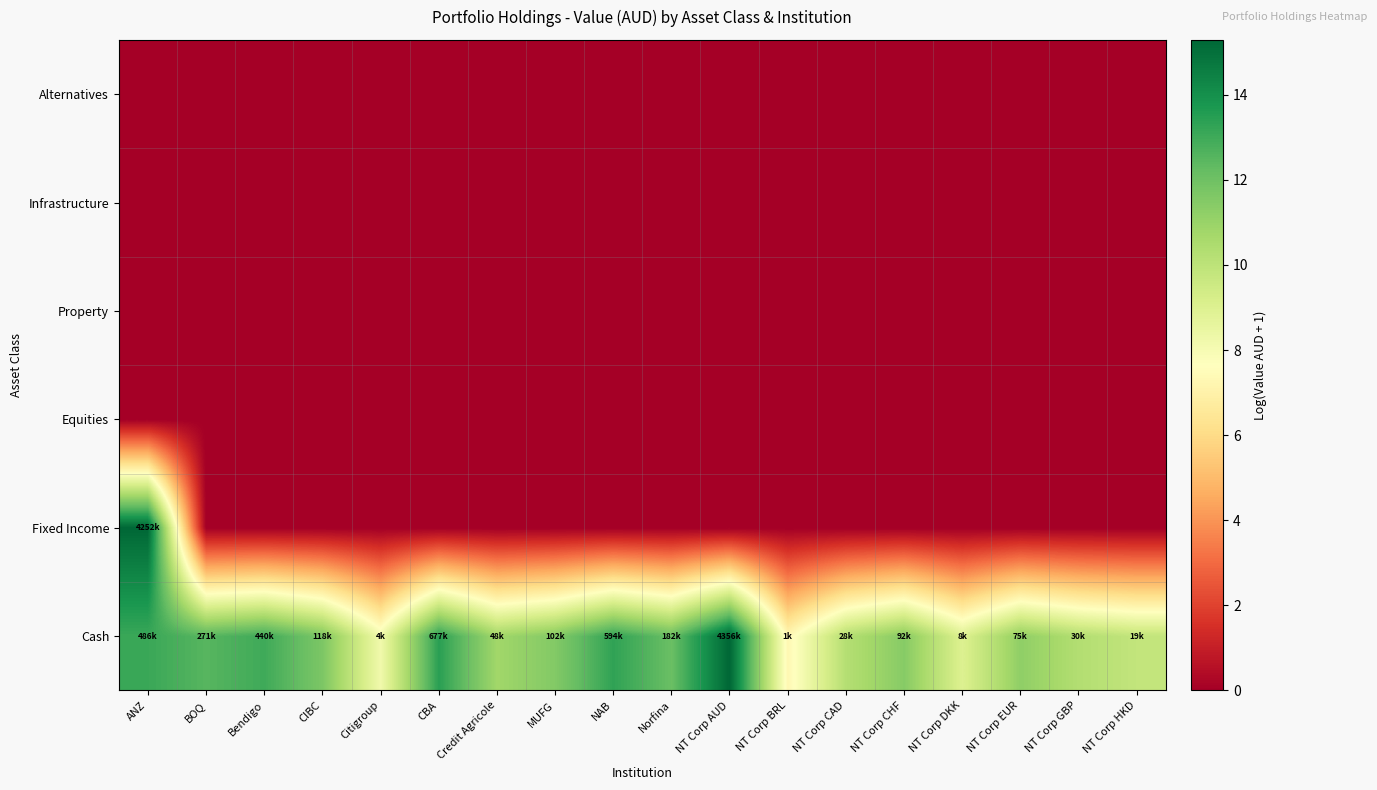

Reading left to right, transcribe all the data shown in this chart.

Cash: ANZ=13.1	BOQ=12.5	Bendigo=13.0	CIBC=11.7	Citigroup=8.2	CBA=13.4	Credit Agricole=10.8	MUFG=11.5	NAB=13.3	Norfina=12.1	NT Corp AUD=15.3	NT Corp BRL=7.3	NT Corp CAD=10.2	NT Corp CHF=11.4	NT Corp DKK=9.0	NT Corp EUR=11.2	NT Corp GBP=10.3	NT Corp HKD=9.8
Fixed Income: ANZ=15.3	BOQ=0.0	Bendigo=0.0	CIBC=0.0	Citigroup=0.0	CBA=0.0	Credit Agricole=0.0	MUFG=0.0	NAB=0.0	Norfina=0.0	NT Corp AUD=0.0	NT Corp BRL=0.0	NT Corp CAD=0.0	NT Corp CHF=0.0	NT Corp DKK=0.0	NT Corp EUR=0.0	NT Corp GBP=0.0	NT Corp HKD=0.0
Equities: ANZ=0.0	BOQ=0.0	Bendigo=0.0	CIBC=0.0	Citigroup=0.0	CBA=0.0	Credit Agricole=0.0	MUFG=0.0	NAB=0.0	Norfina=0.0	NT Corp AUD=0.0	NT Corp BRL=0.0	NT Corp CAD=0.0	NT Corp CHF=0.0	NT Corp DKK=0.0	NT Corp EUR=0.0	NT Corp GBP=0.0	NT Corp HKD=0.0
Property: ANZ=0.0	BOQ=0.0	Bendigo=0.0	CIBC=0.0	Citigroup=0.0	CBA=0.0	Credit Agricole=0.0	MUFG=0.0	NAB=0.0	Norfina=0.0	NT Corp AUD=0.0	NT Corp BRL=0.0	NT Corp CAD=0.0	NT Corp CHF=0.0	NT Corp DKK=0.0	NT Corp EUR=0.0	NT Corp GBP=0.0	NT Corp HKD=0.0
Infrastructure: ANZ=0.0	BOQ=0.0	Bendigo=0.0	CIBC=0.0	Citigroup=0.0	CBA=0.0	Credit Agricole=0.0	MUFG=0.0	NAB=0.0	Norfina=0.0	NT Corp AUD=0.0	NT Corp BRL=0.0	NT Corp CAD=0.0	NT Corp CHF=0.0	NT Corp DKK=0.0	NT Corp EUR=0.0	NT Corp GBP=0.0	NT Corp HKD=0.0
Alternatives: ANZ=0.0	BOQ=0.0	Bendigo=0.0	CIBC=0.0	Citigroup=0.0	CBA=0.0	Credit Agricole=0.0	MUFG=0.0	NAB=0.0	Norfina=0.0	NT Corp AUD=0.0	NT Corp BRL=0.0	NT Corp CAD=0.0	NT Corp CHF=0.0	NT Corp DKK=0.0	NT Corp EUR=0.0	NT Corp GBP=0.0	NT Corp HKD=0.0